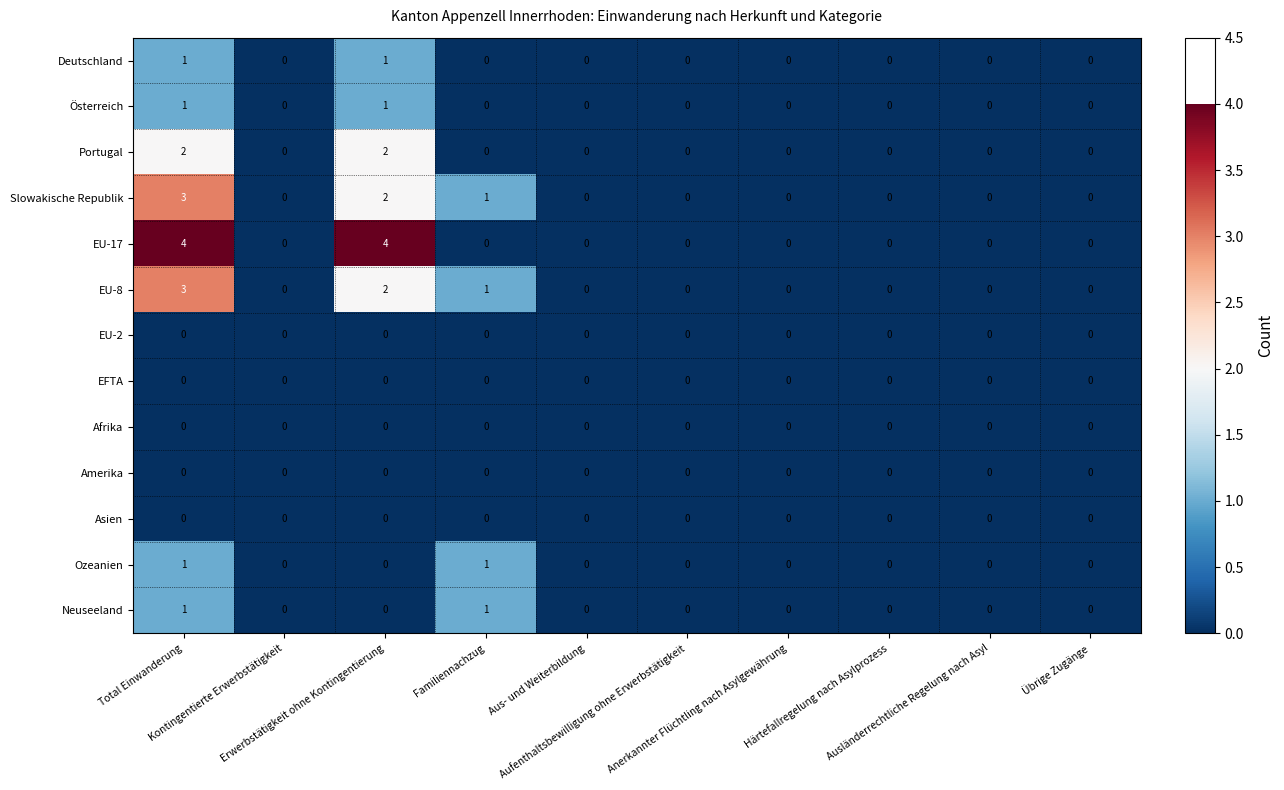

Count the Neuseeland values in the range 0 to 1.

10